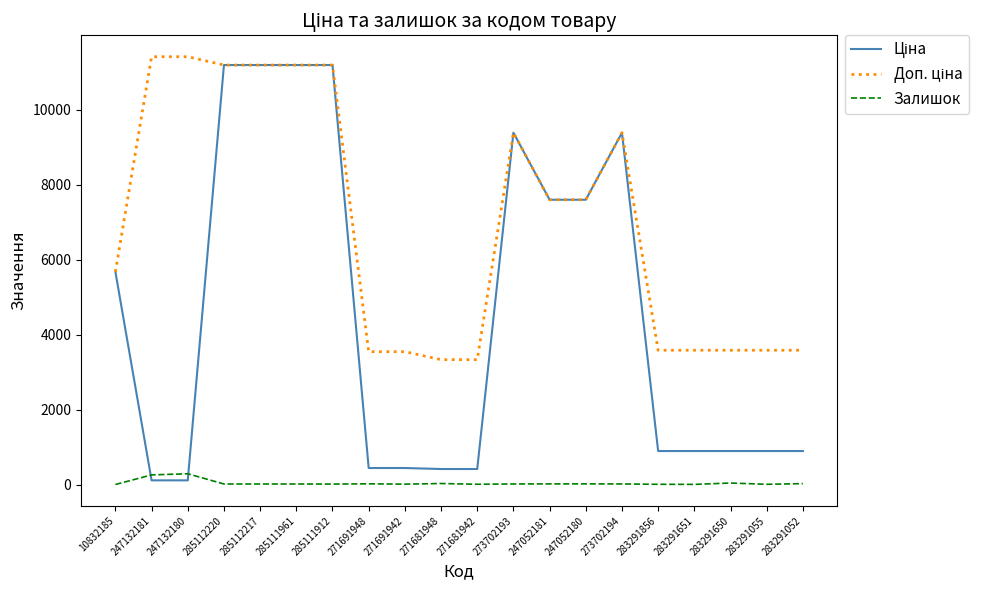

What is the maximum value shown in the chart?

11410.0